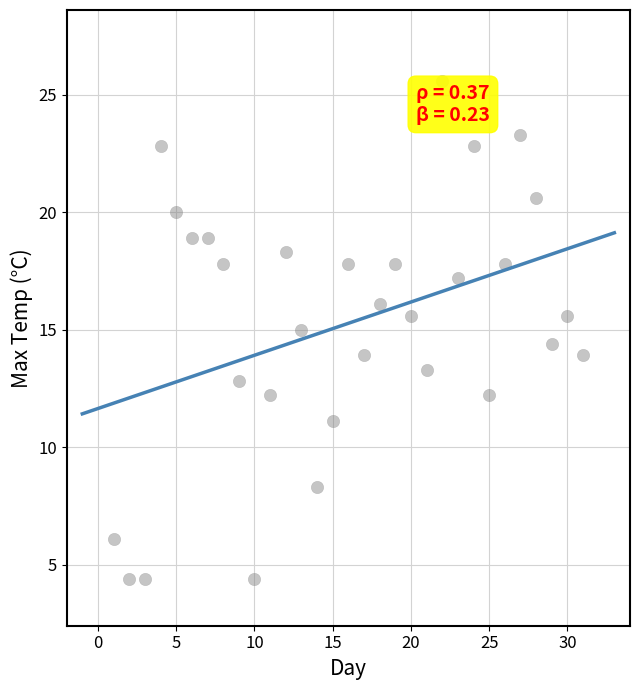

What is the range of Y values (max minus min)?

21.2